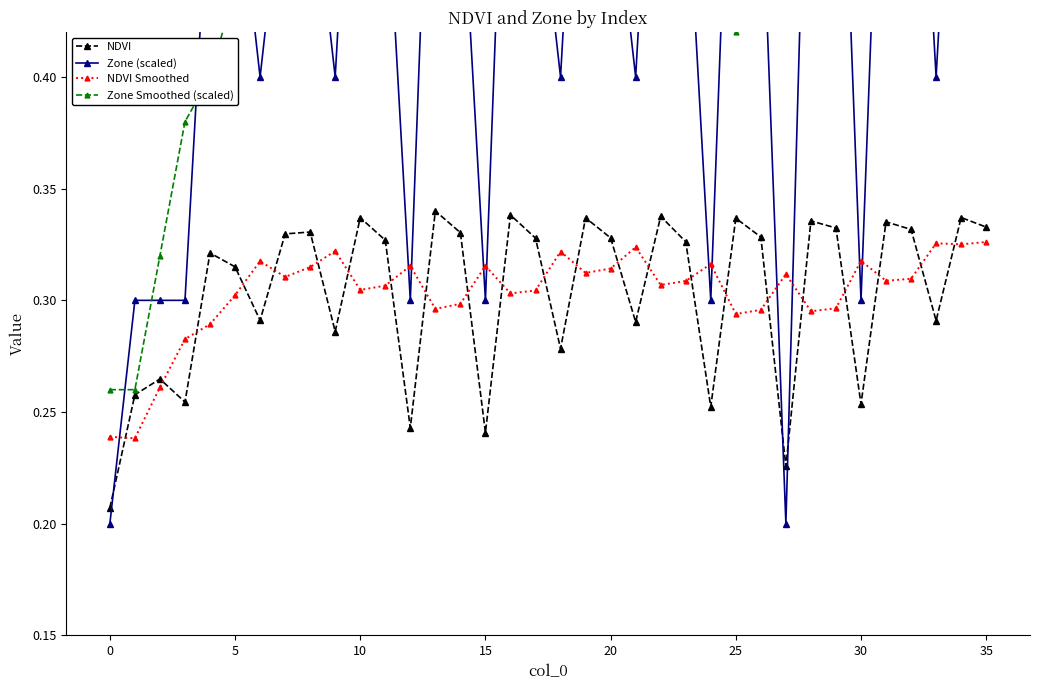

List the series in order of their peak value, lowest first.

NDVI Smoothed, NDVI, Zone Smoothed (scaled), Zone (scaled)